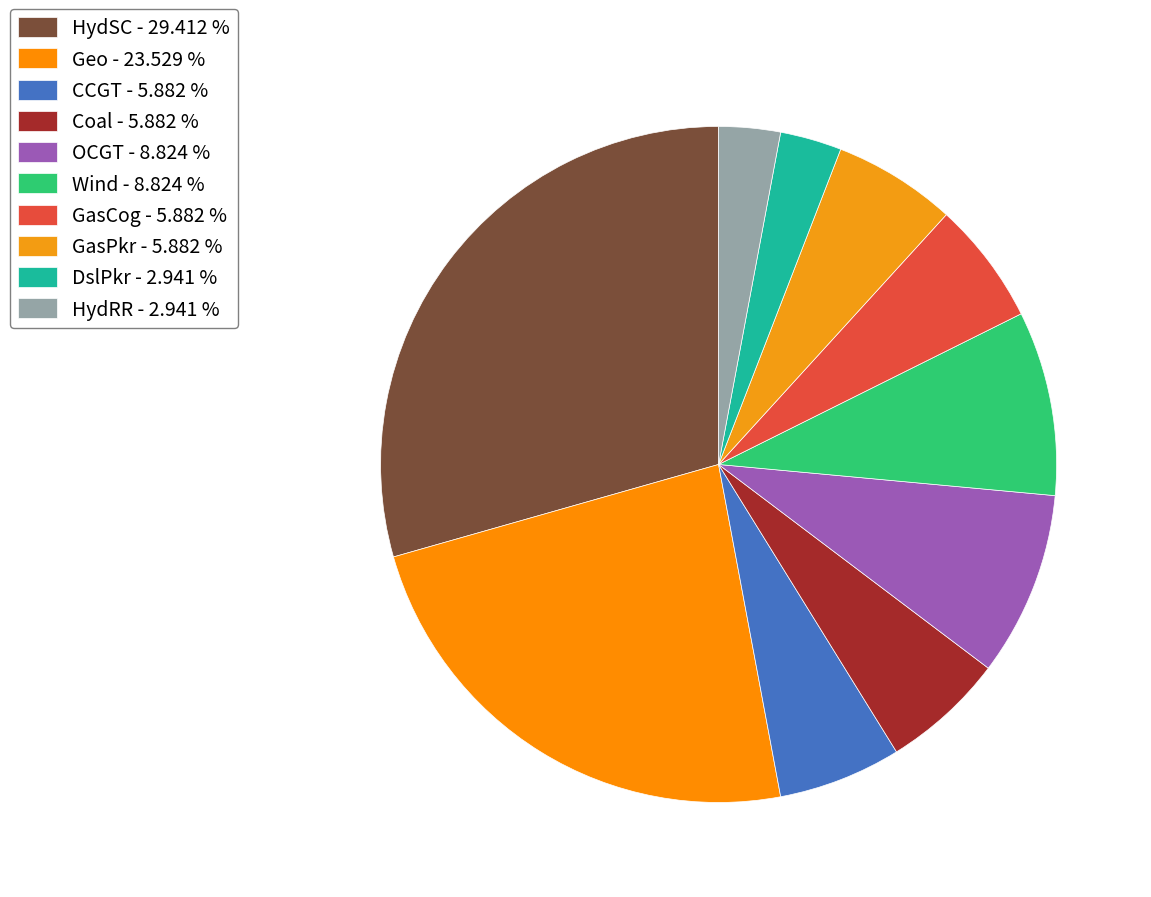

How many segments does this pie chart have?

10